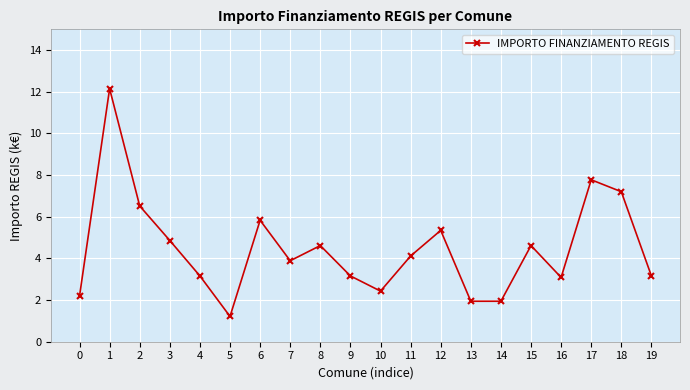

At which category does the data reach its first local valley?

5